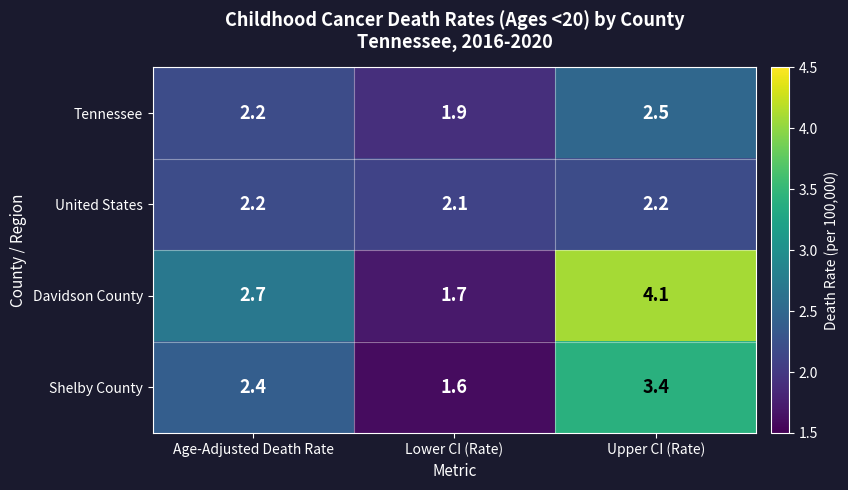

What is the sum of all Davidson County values?

8.5